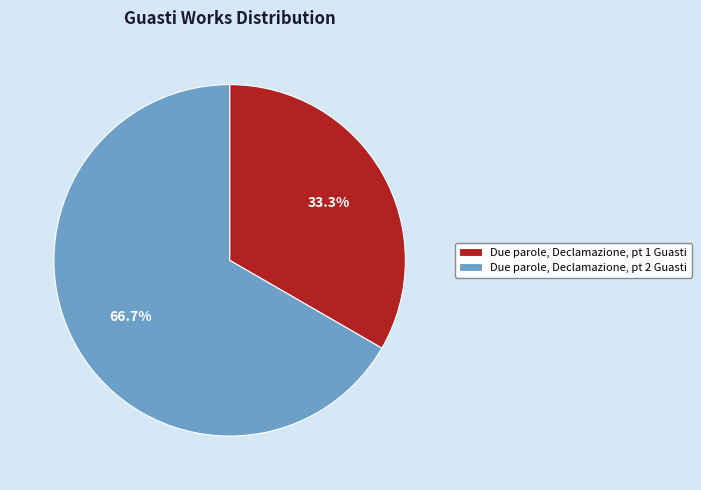

What percentage is NOT represented by Due parole, Declamazione, pt 2 Guasti?

33.3%